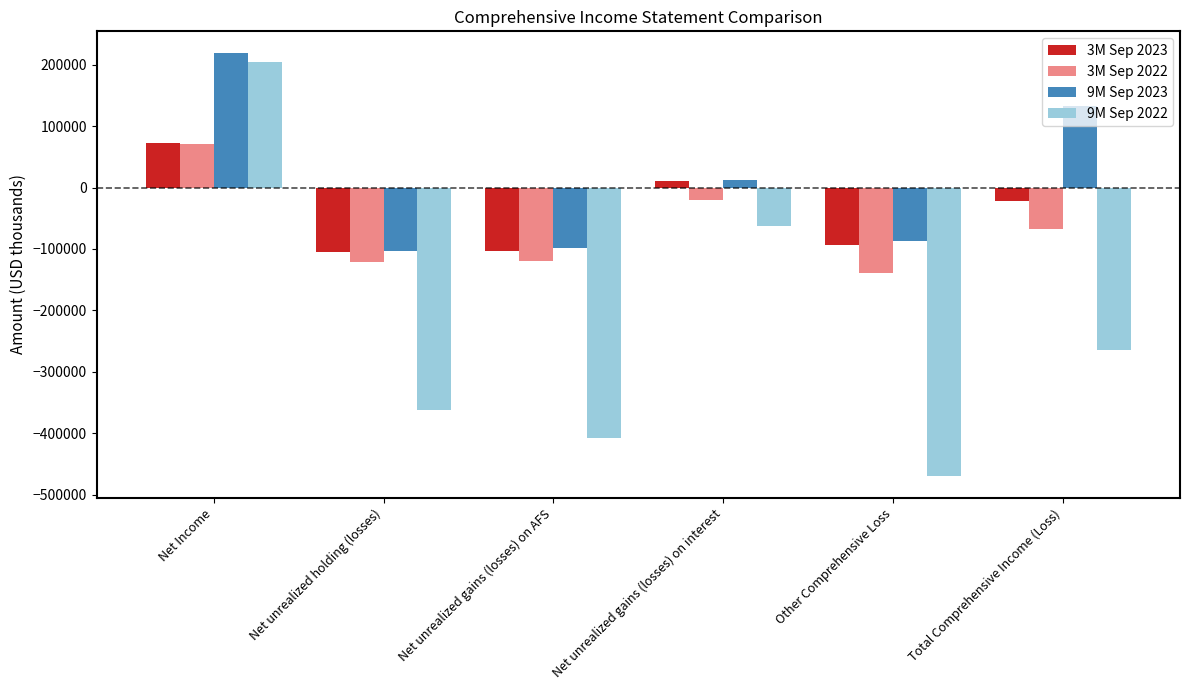

How many bars are there in total?

24